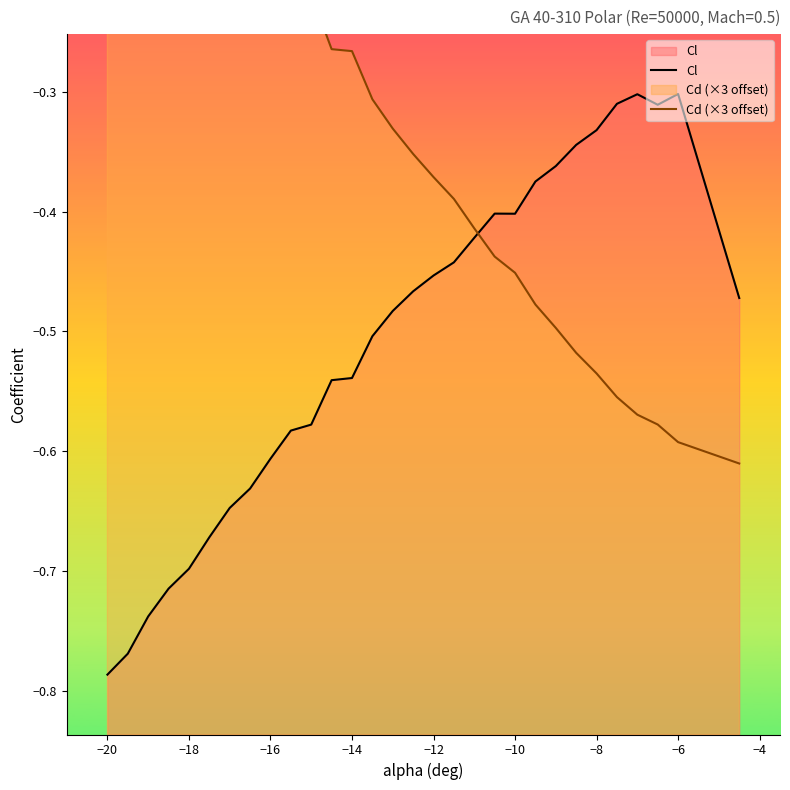

Where is Cl nearest to the value 0?

−6